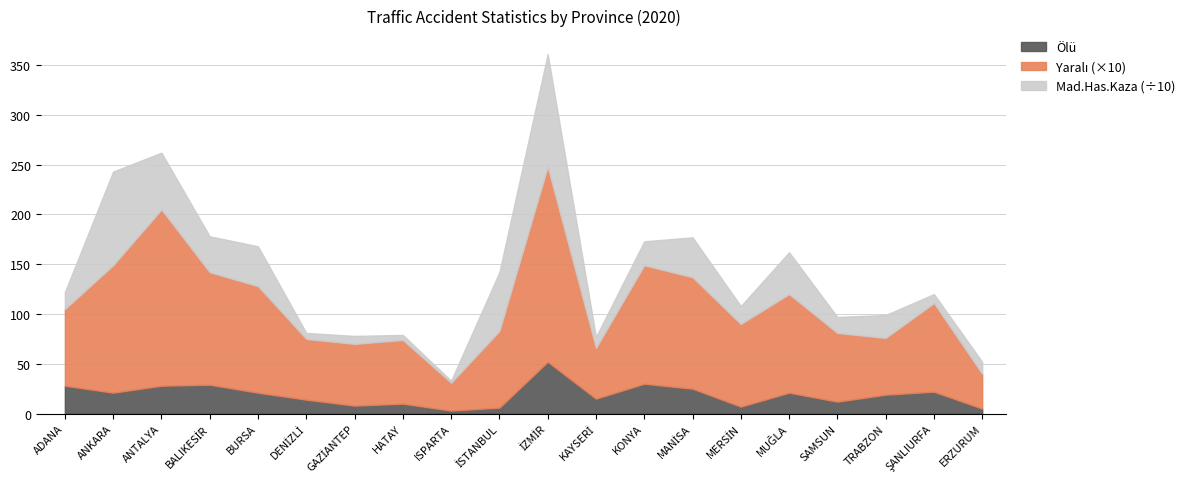

What is the minimum value for Mad.Has.Kaza (÷10)?

2